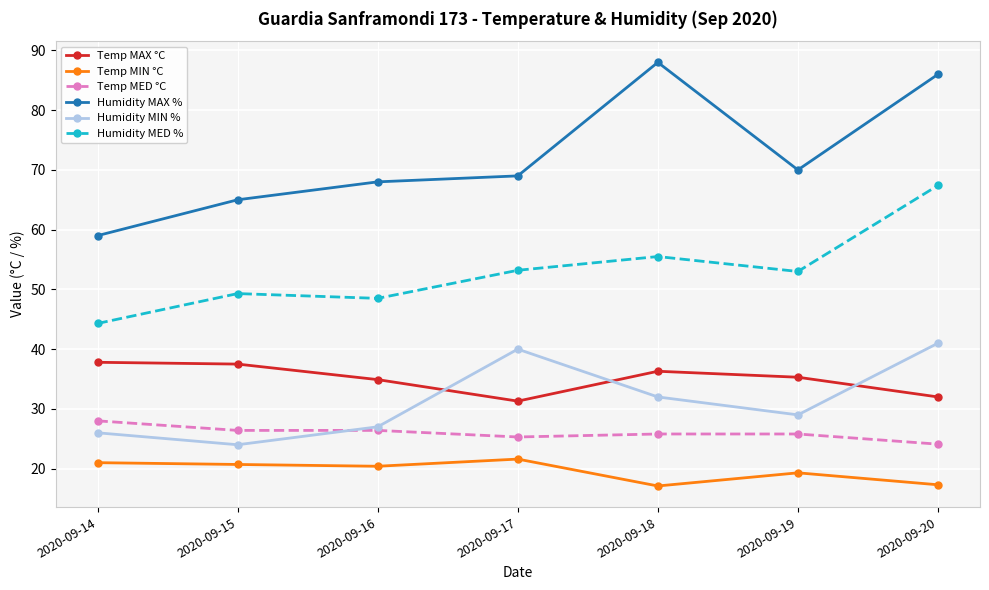

What is the value of the Temp MIN °C point at the 4th from the left?

21.6